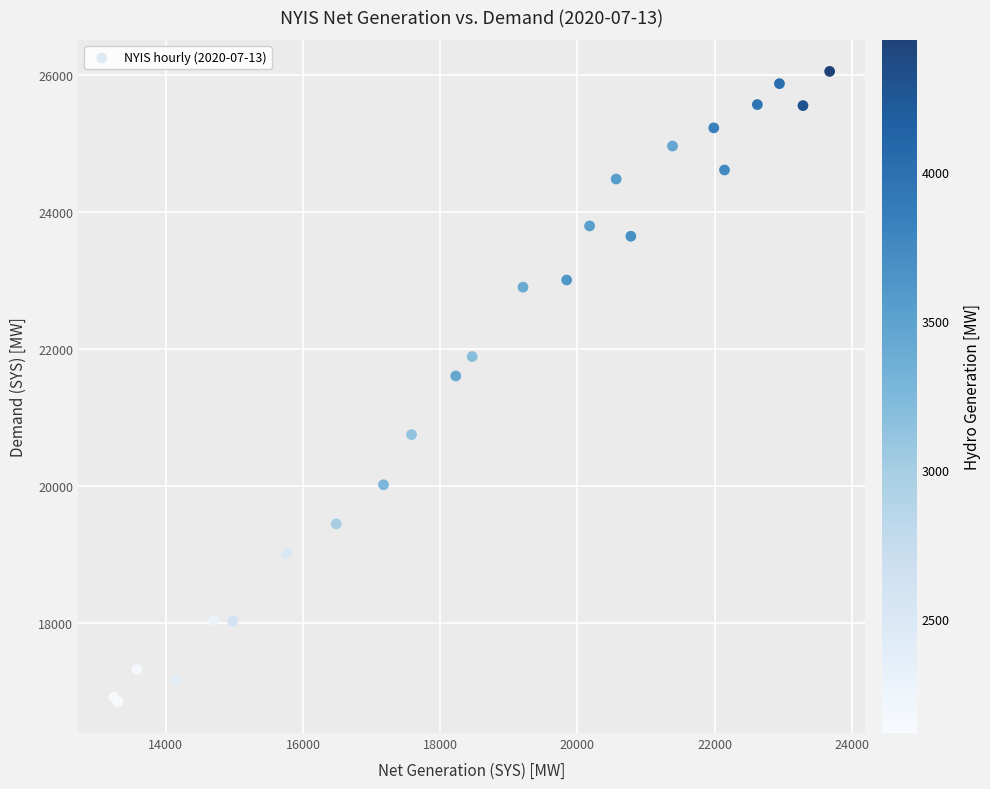

What Y value in the scatter plot is closest to 21453?

21606